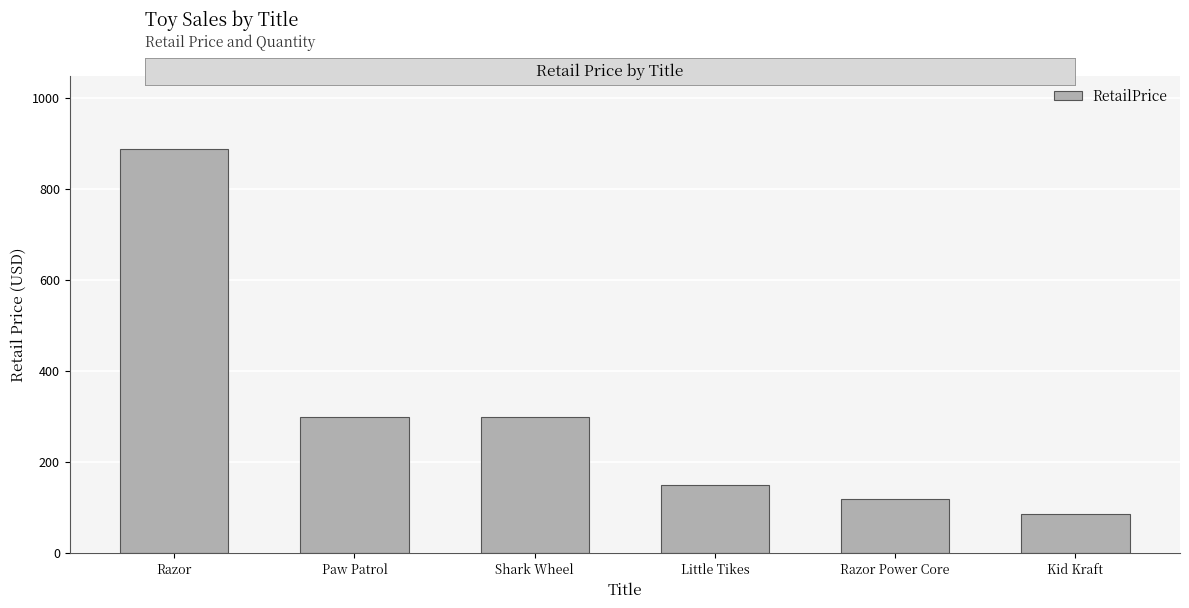

What is the difference between the maximum and minimum values?

804